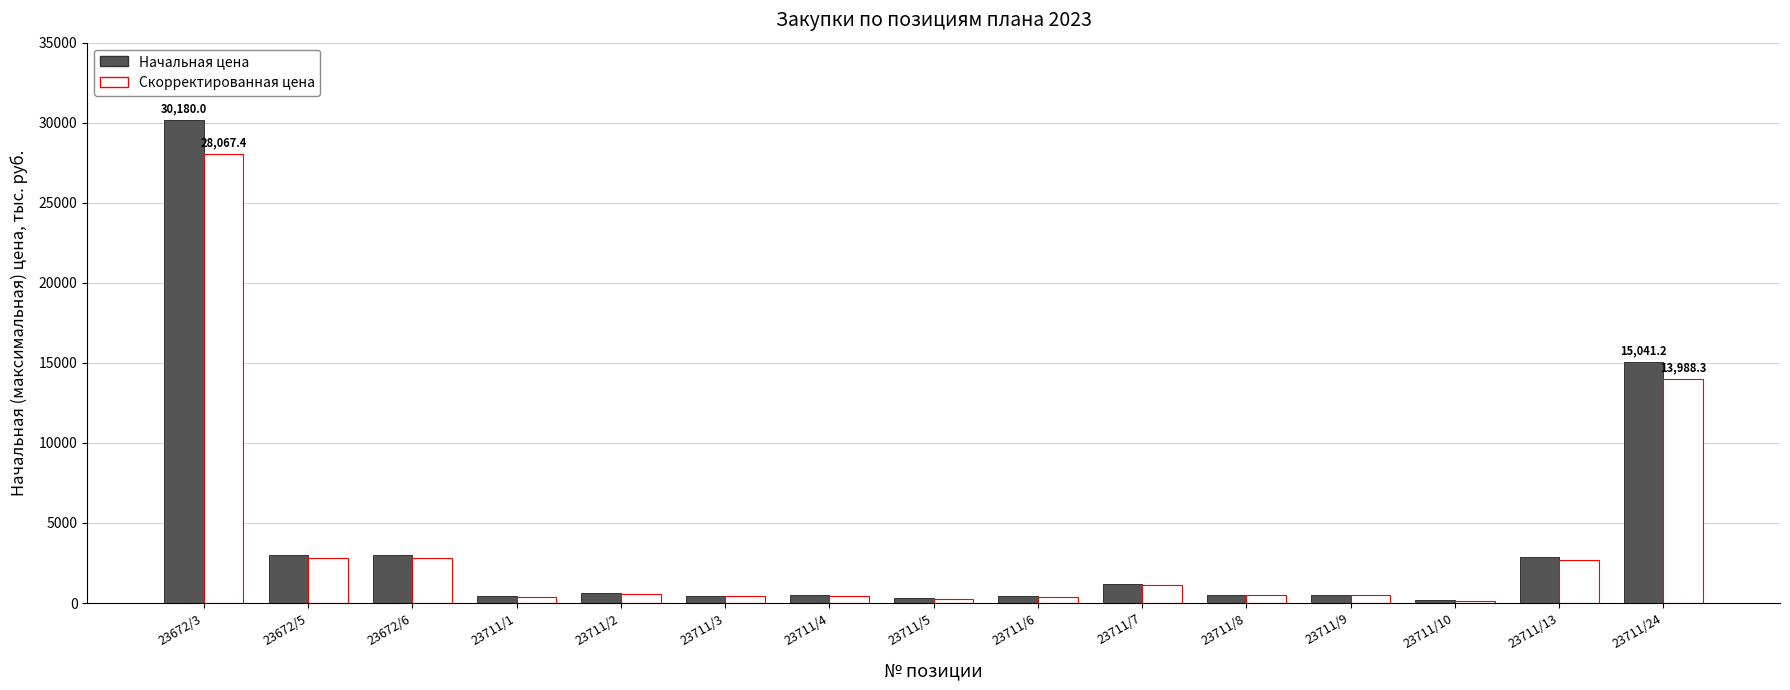

At which label does Начальная цена first exceed 529?

23672/3